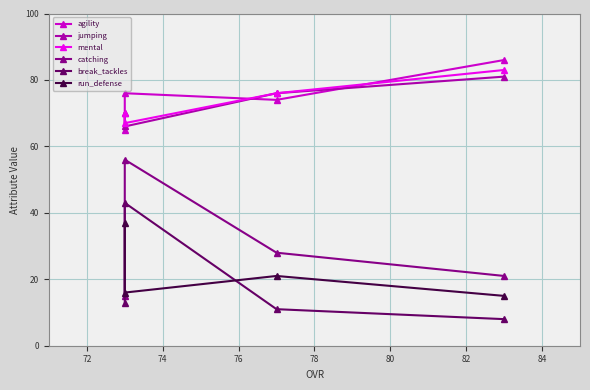

True or false: agility has a value of 20 at 70.

False